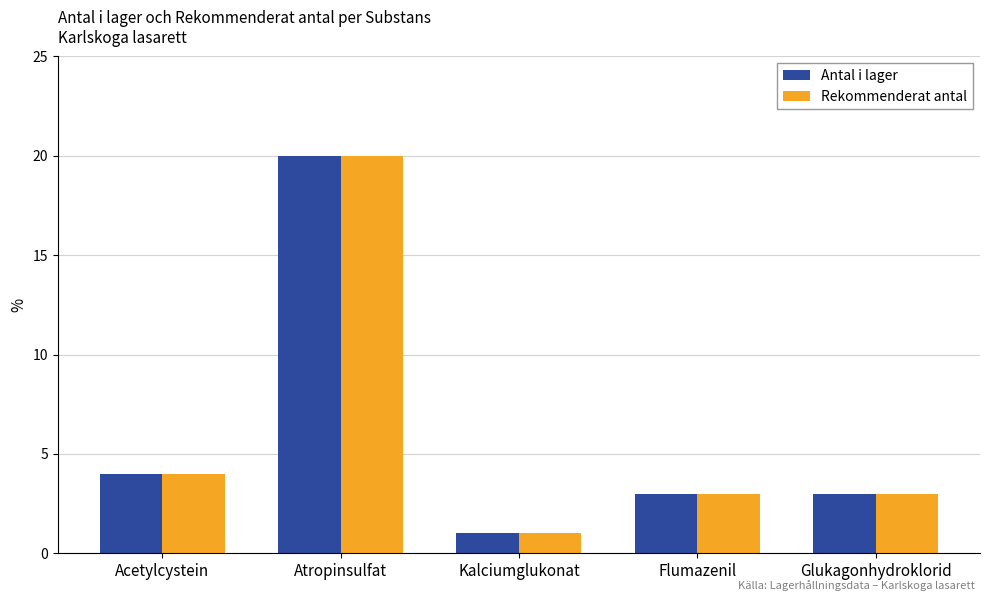

What is the label of the 3rd bar from the left?

Kalciumglukonat